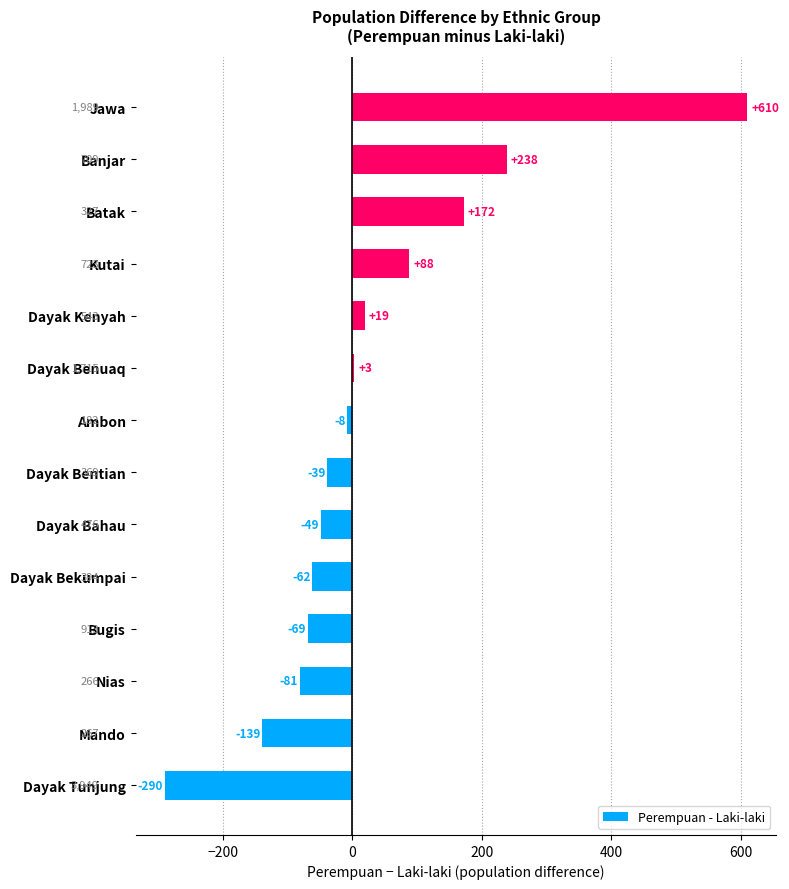

Between Mando and Banjar, which is larger?

Banjar